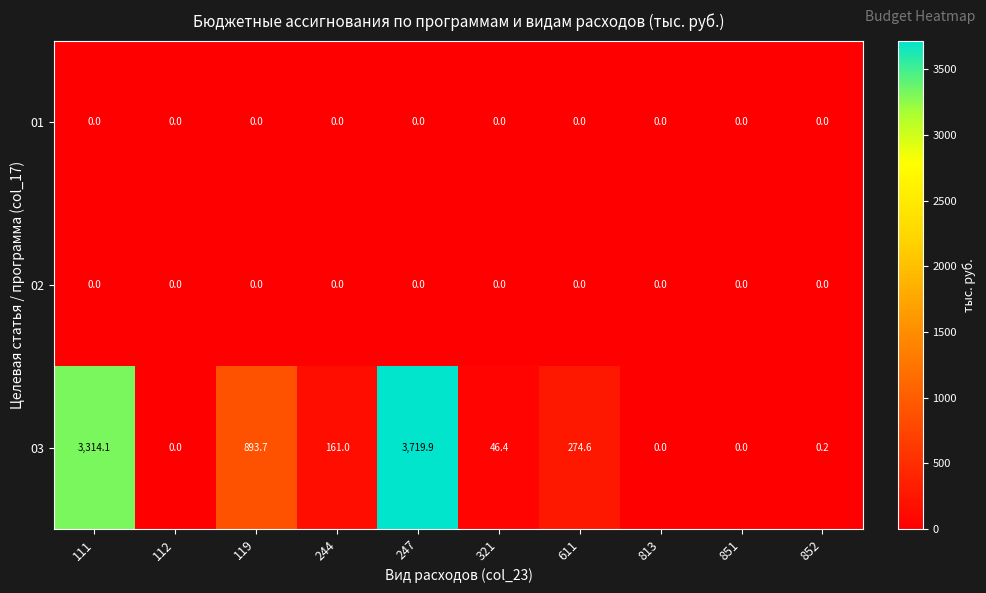

Between 119 and 244, which series saw the biggest shift?

03